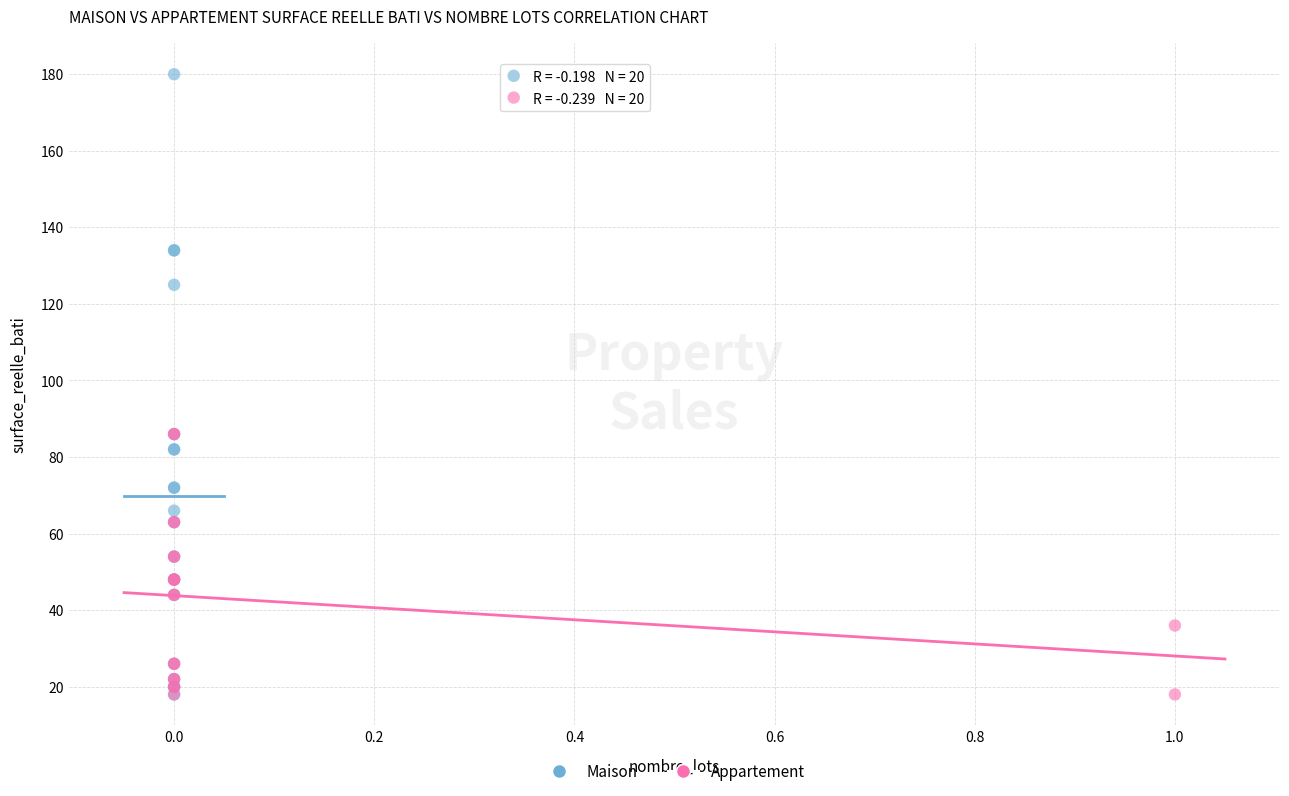

Which series contains the highest Y value?

Maison